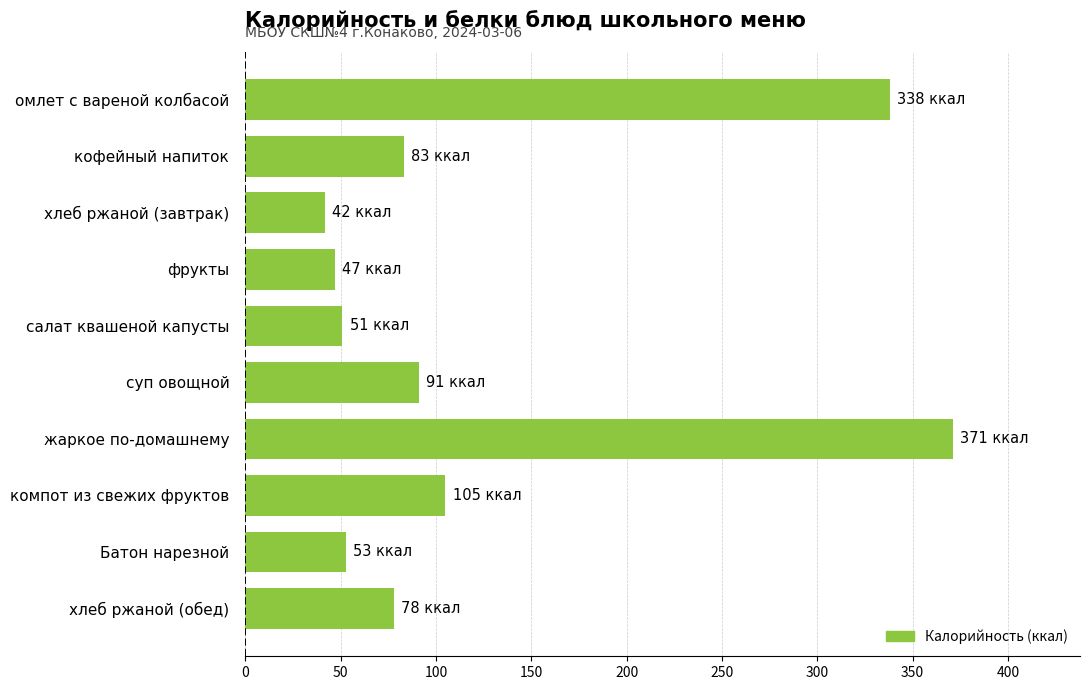

Reading top to bottom, transcribe all the data shown in this chart.

338.2	83.3	42.0	47.0	51.0	91.0	371.0	105.0	53.0	78.0